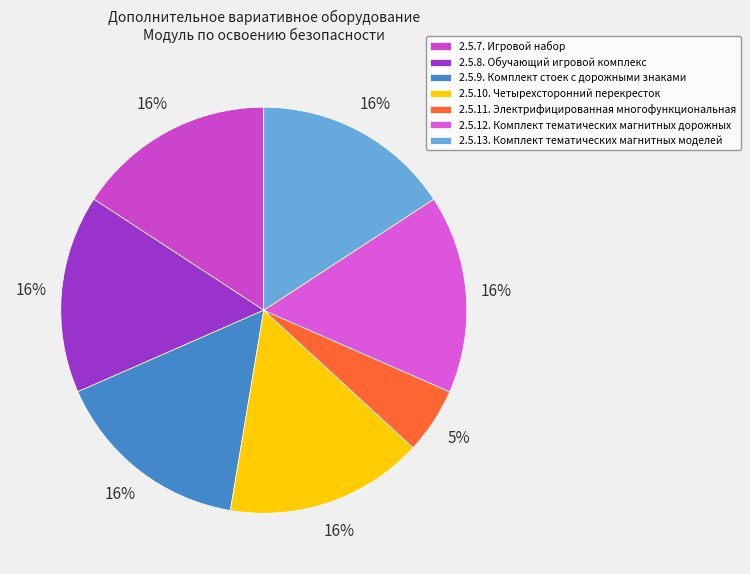

What is the total percentage of 2.5.8. and 2.5.7.?

31.6%